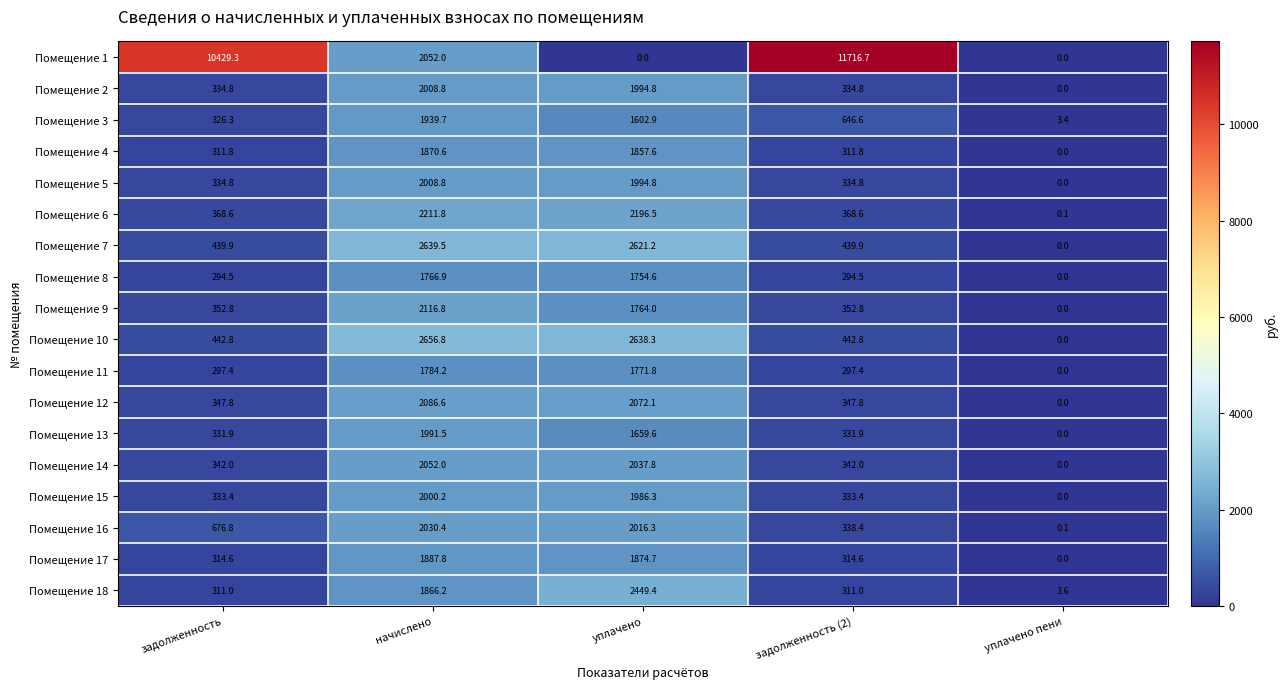

What is the difference between the maximum and second lowest values in the Помещение 9 series?

1764.0